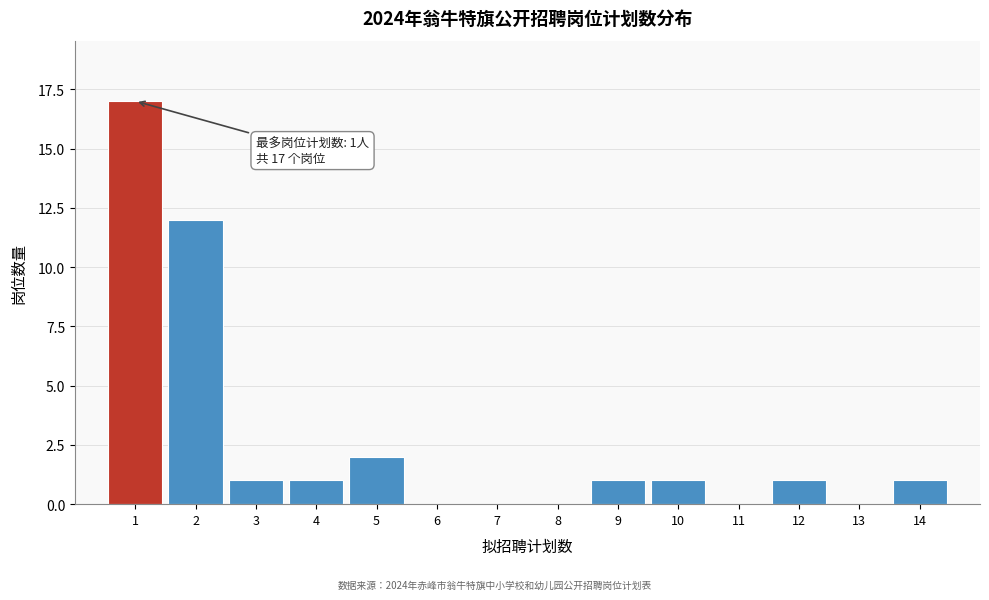

Over which range of the x-axis is the bar tallest?

0.5 to 1.5